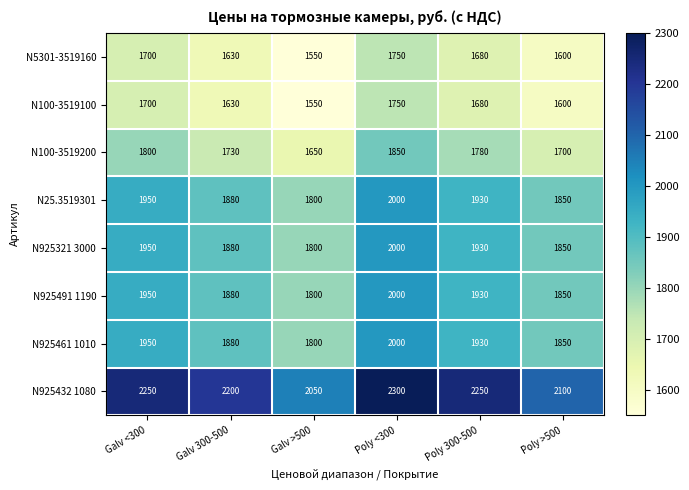

Which series has the widest spread of values?

N925432 1080